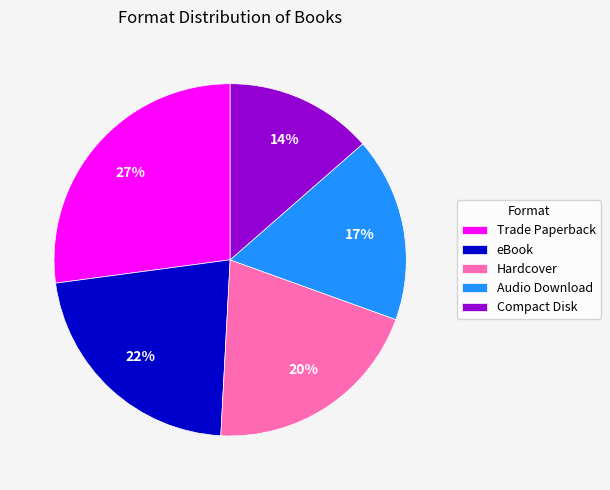

Which category has the biggest portion of the pie?

Trade Paperback